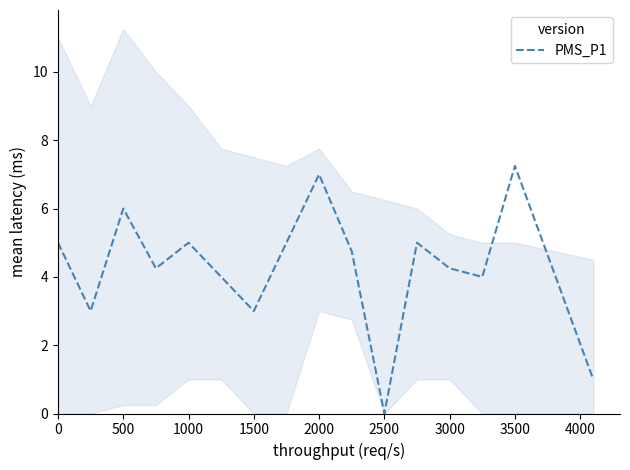

True or false: there are more than 2 points higher than both neighbors.

True